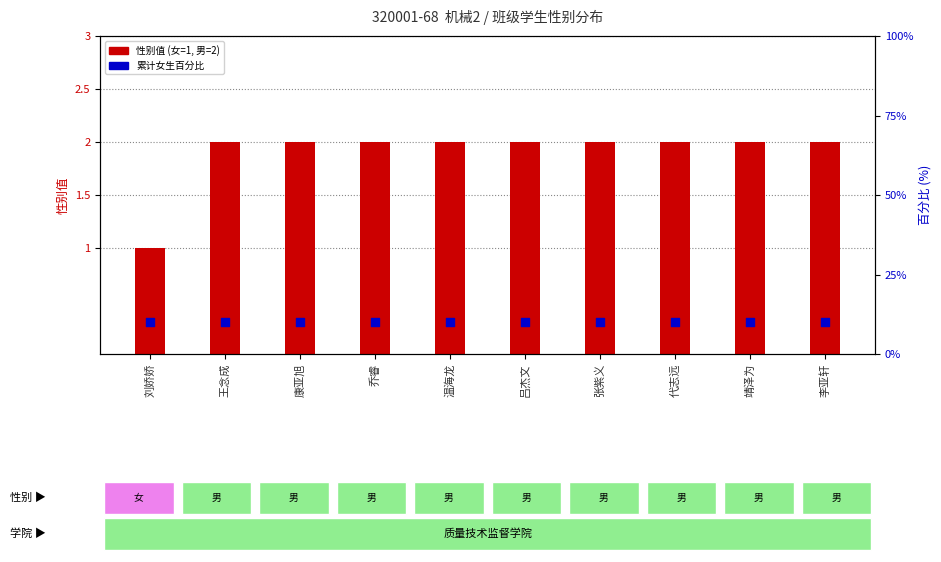

Which series has the widest spread of Y values?

gender value (1=F,2=M)